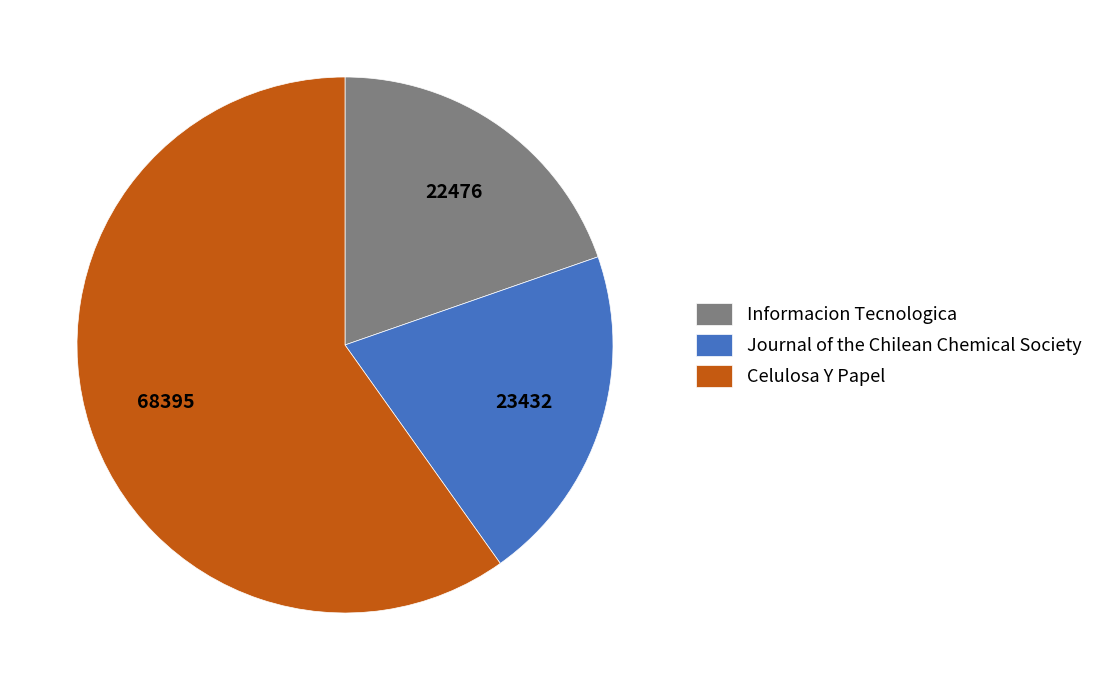

What is the ratio of the value at Informacion Tecnologica to the value at Celulosa Y Papel?

0.3